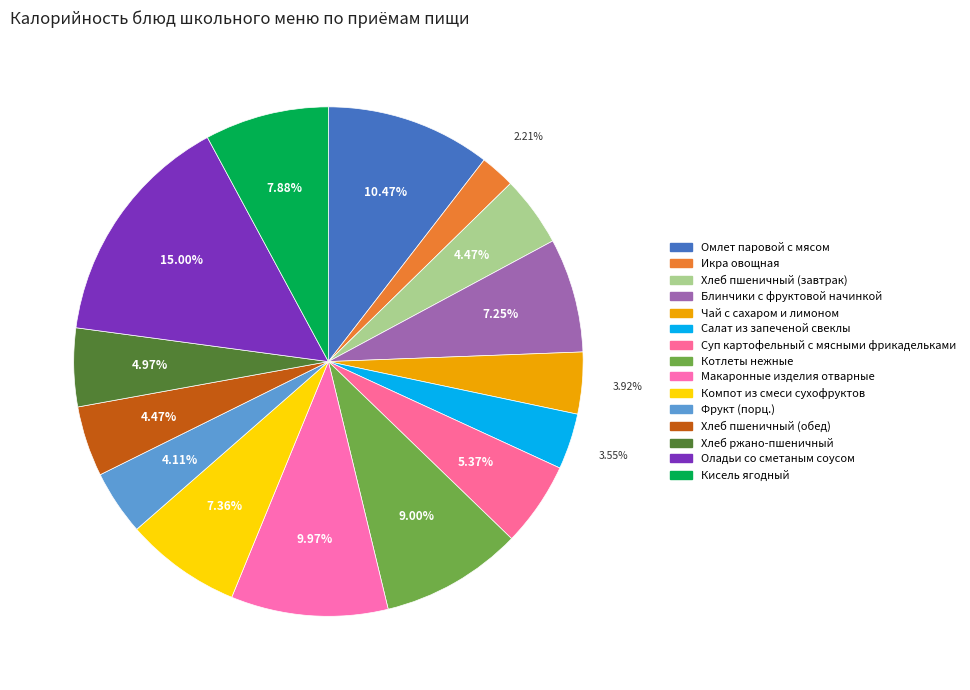

What is the change in value from Икра овощная to Блинчики с фруктовой начинкой?

+79.1